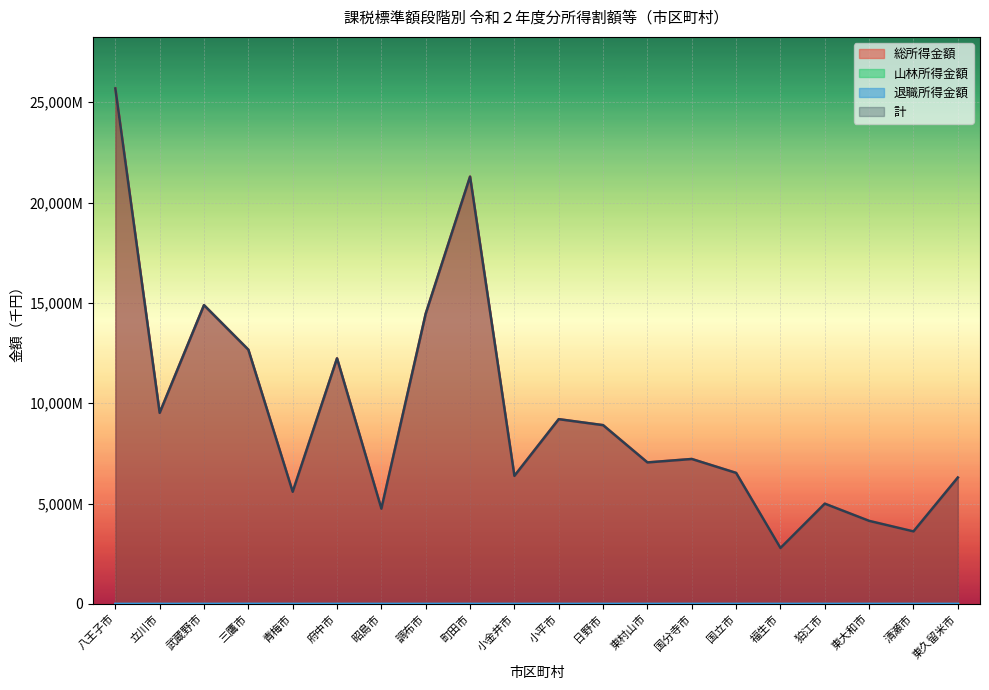

At which label does 退職所得金額 reach its minimum?

八王子市